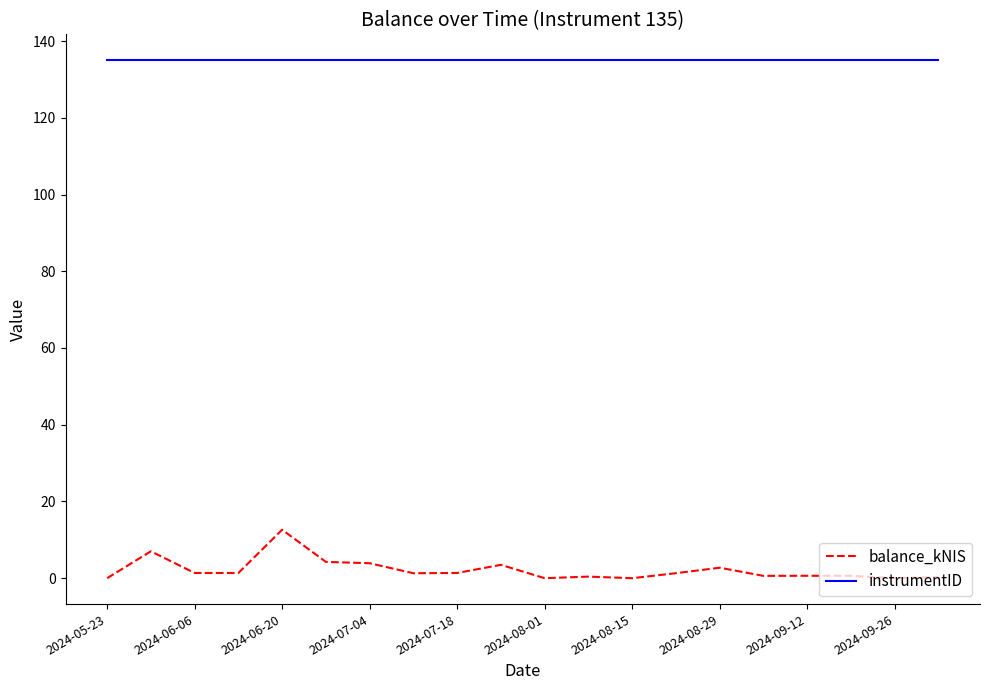

What is the sum of all instrumentID values?

2700.0